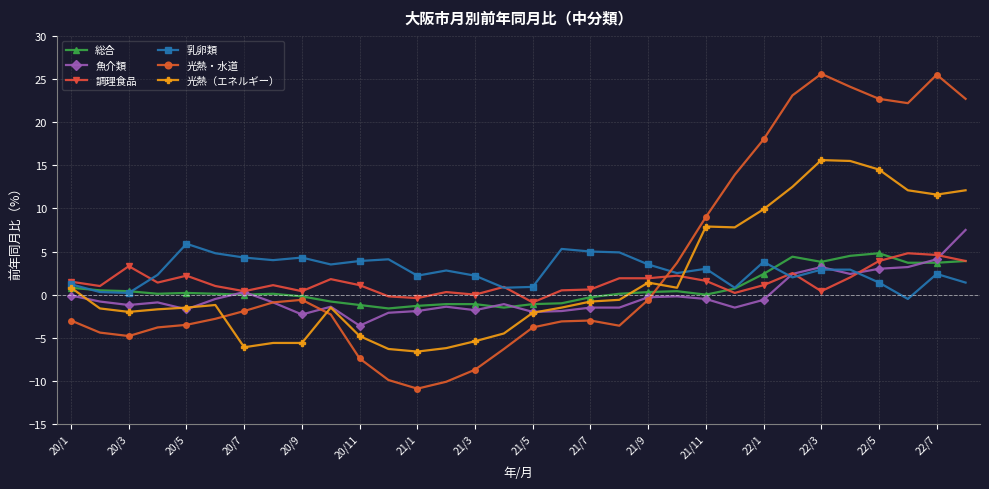

Which series has the widest spread of values?

光熱・水道